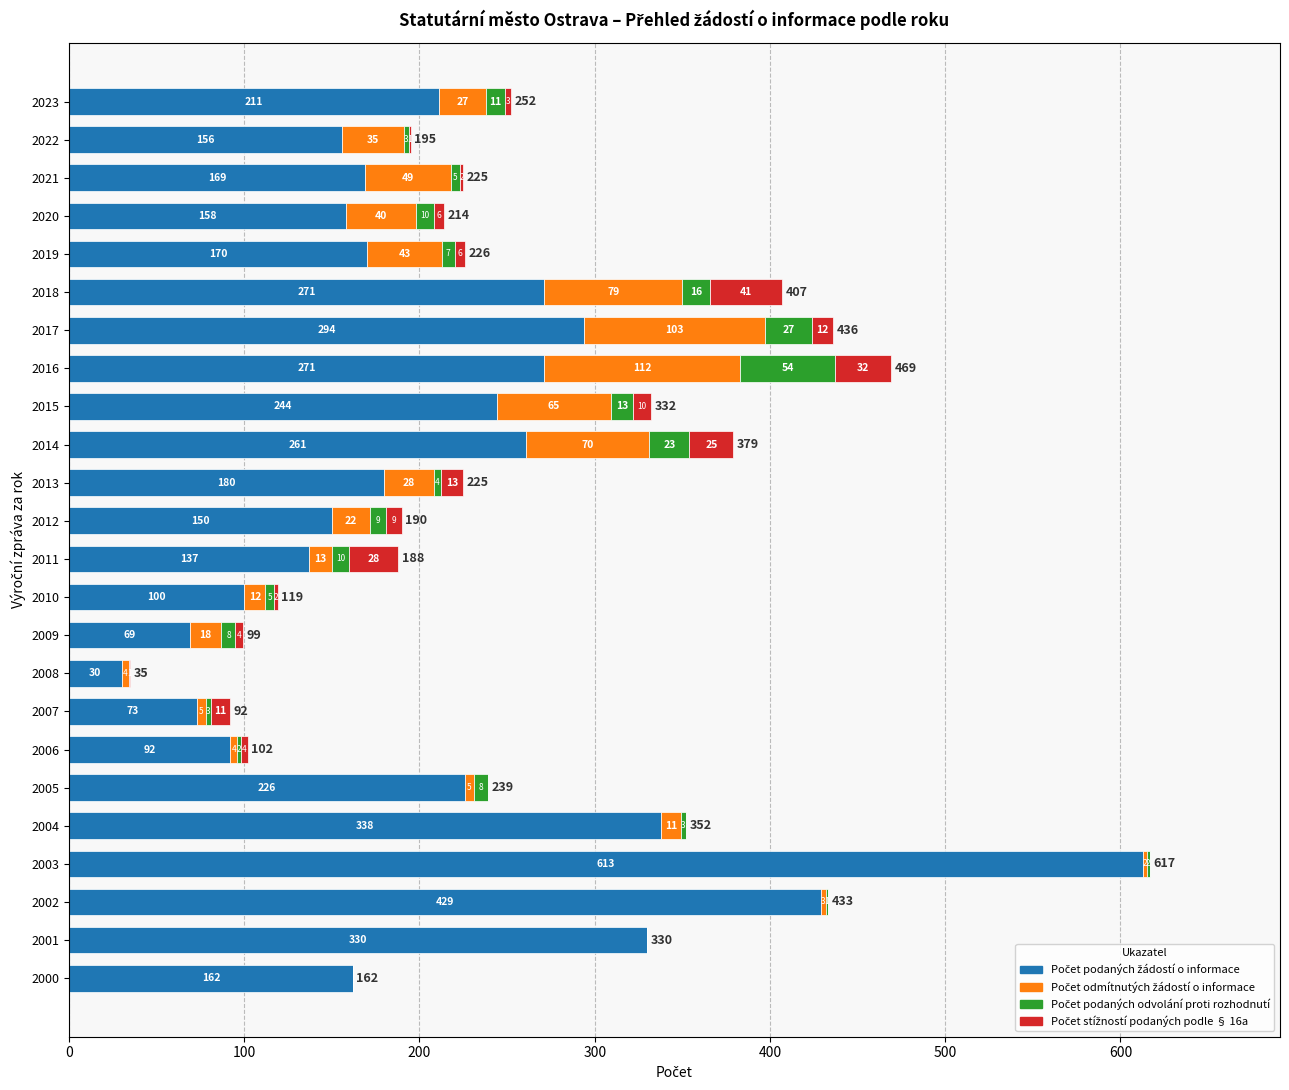

At which category is the sum across all series the highest?

2003